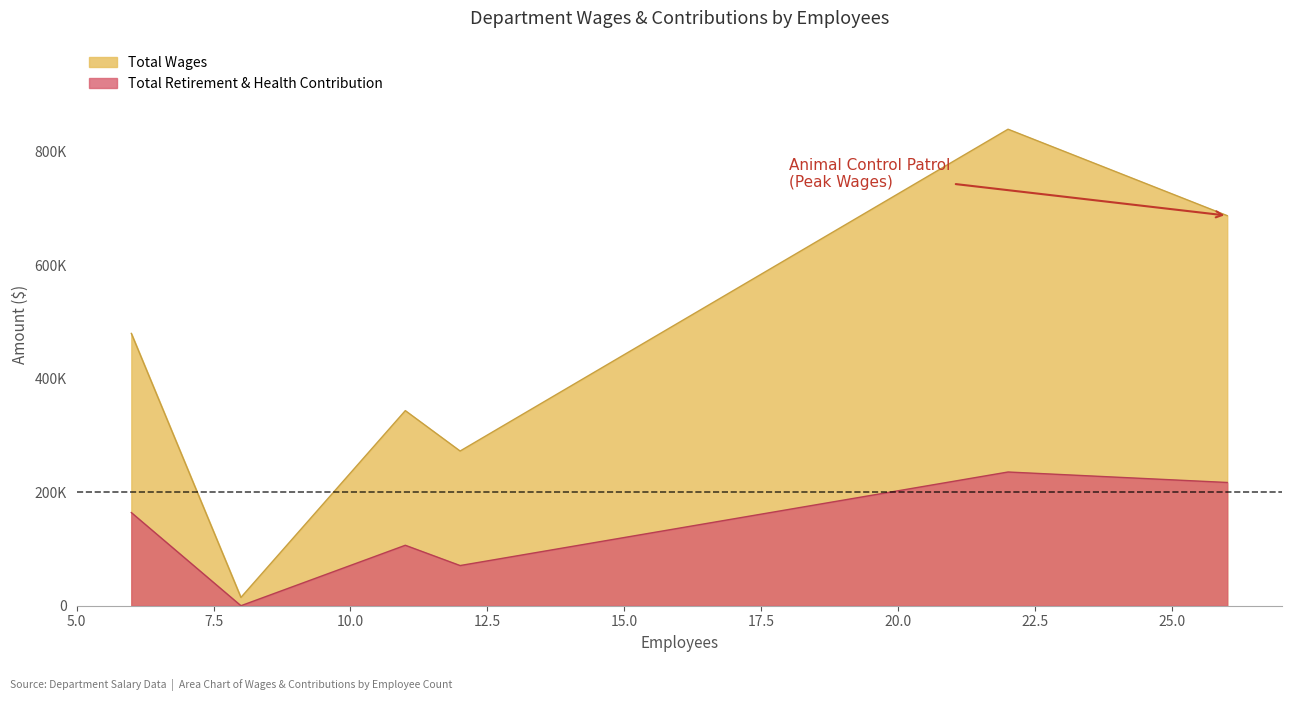

Does the chart have visible grid lines?

No